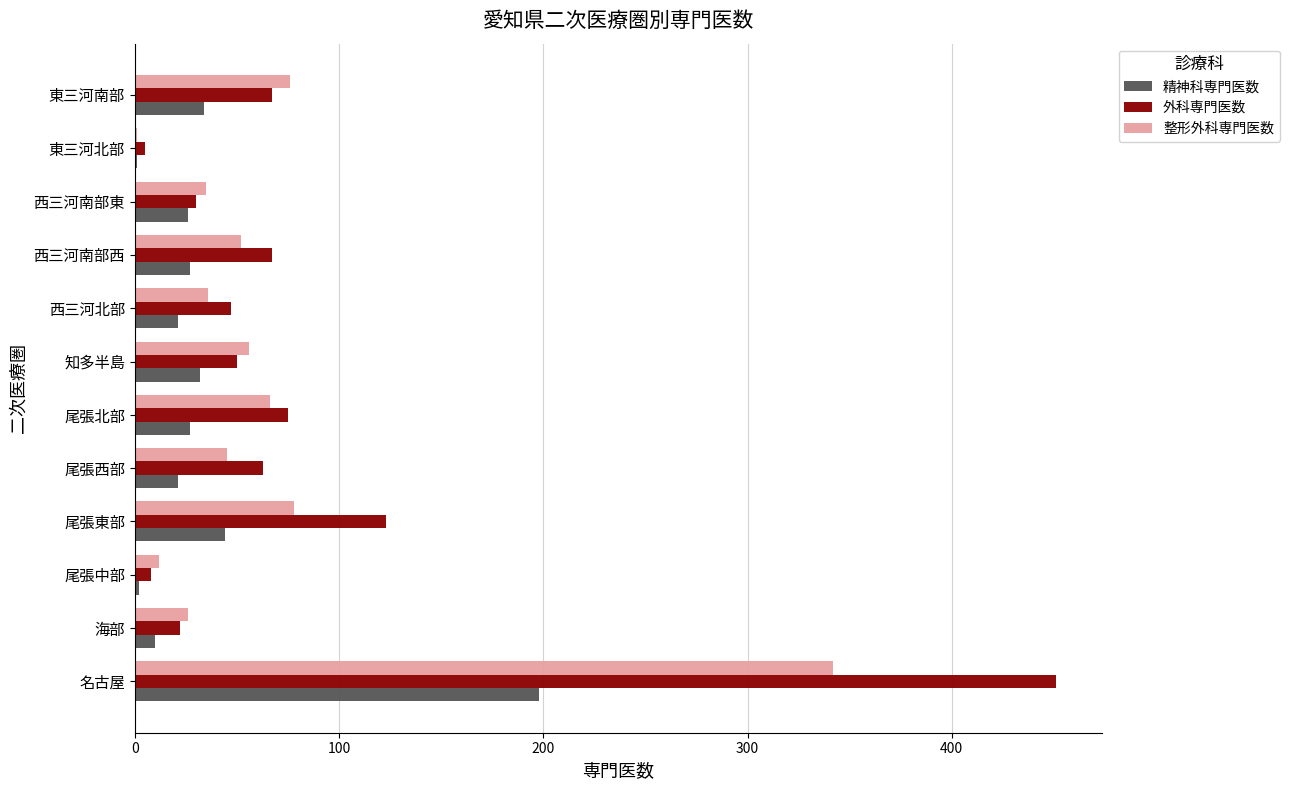

What is the maximum value for 精神科専門医数?

198